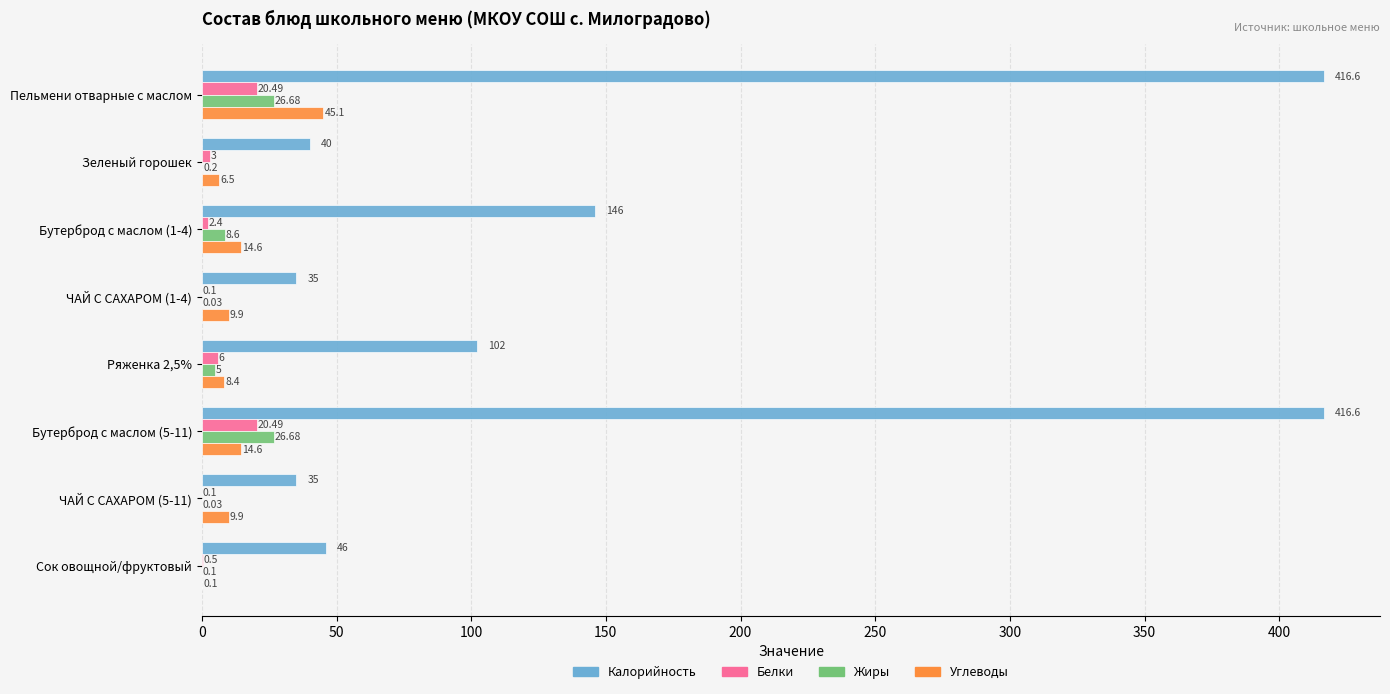

What is the sum of all Калорийность values?

1237.2